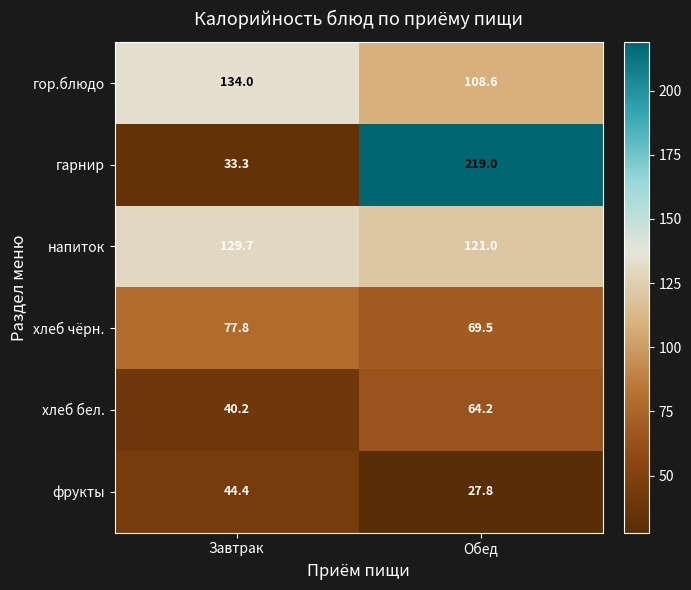

True or false: хлеб бел. has a value of 64.2 at Обед.

True